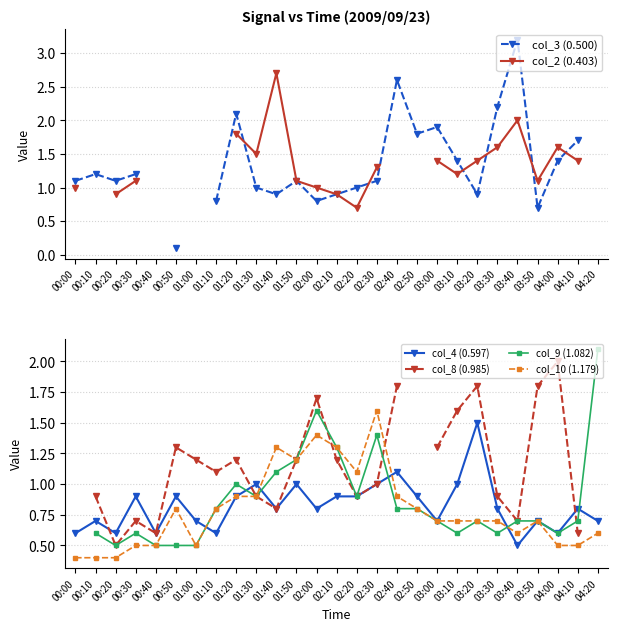

Rank the series at 02:00 from highest to lowest value.

col_8 (0.985), col_9 (1.082), col_10 (1.179), col_2 (0.403), col_3 (0.500), col_4 (0.597)